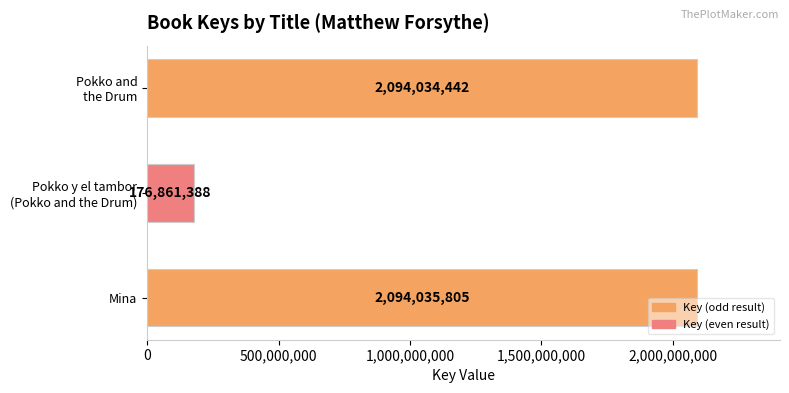

At which label is the value closest to 1135448596?

Pokko and
the Drum